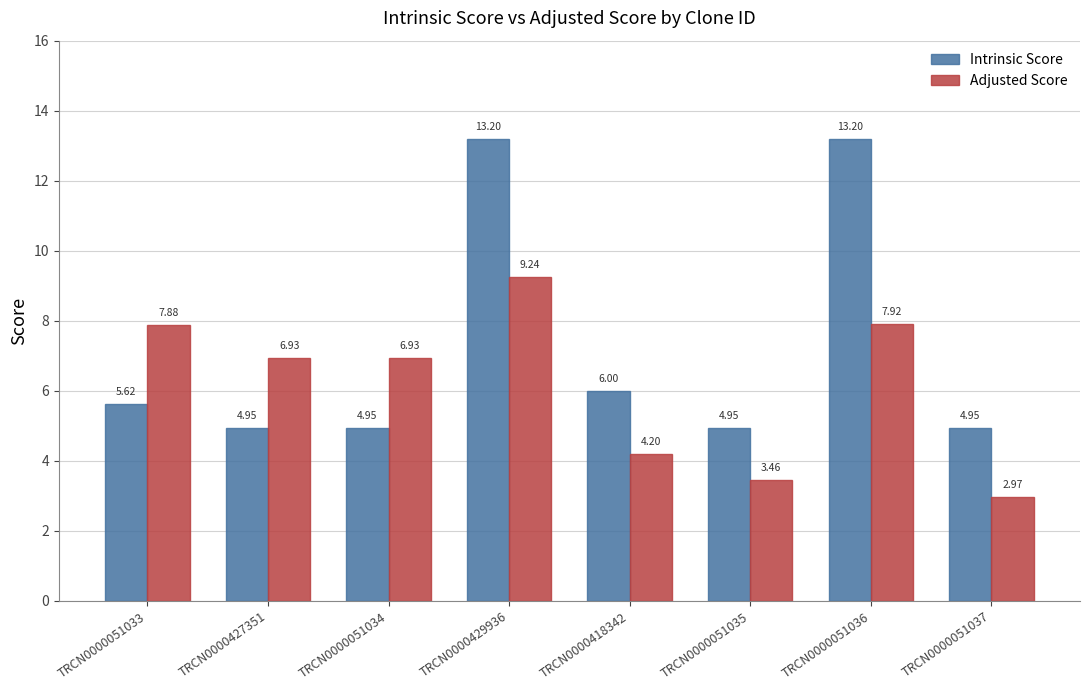

True or false: Intrinsic Score has a value of 2.3 at TRCN0000418342.

False